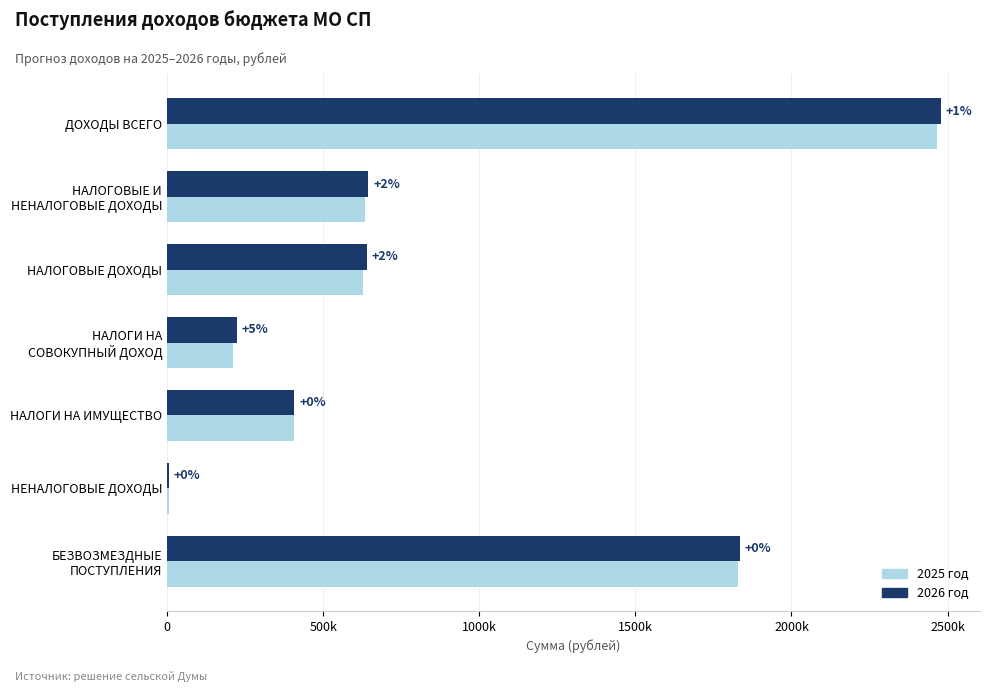

What is the difference between the maximum and second lowest values in the 2026 год series?

2256753